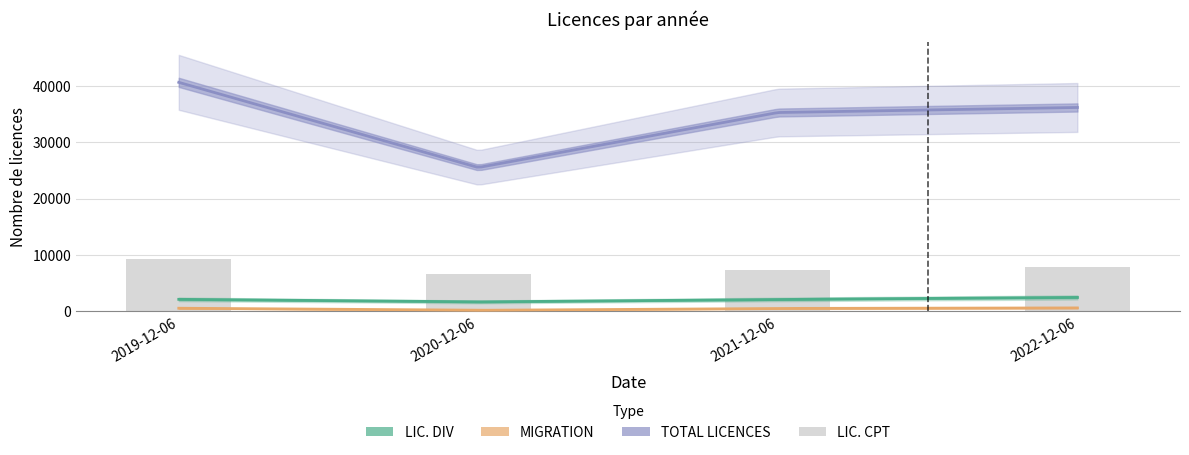

Approximately how many times larger is the value at 2022-12-06 compared to 2021-12-06?

1.1